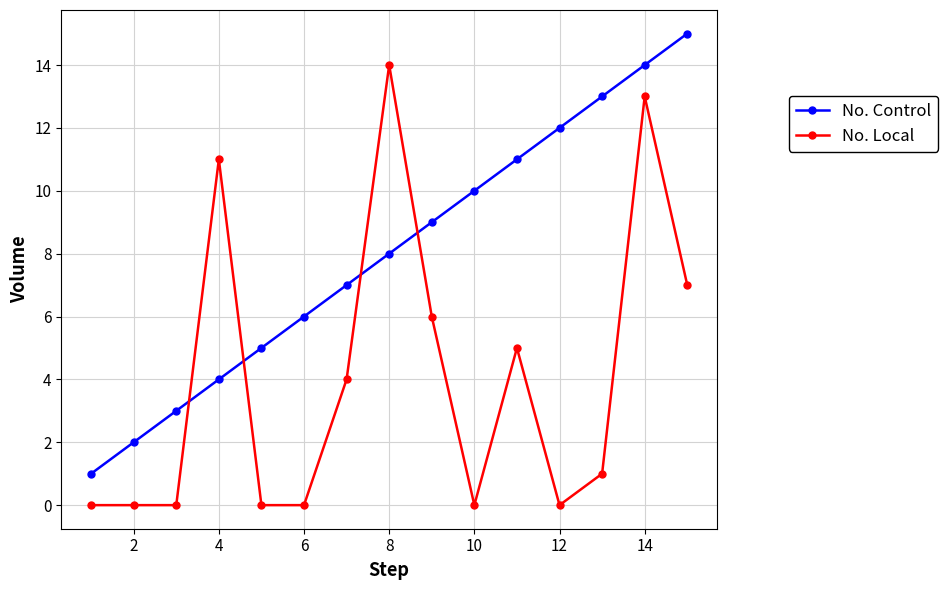

Rank the series by their average value, from highest to lowest.

No. Control, No. Local